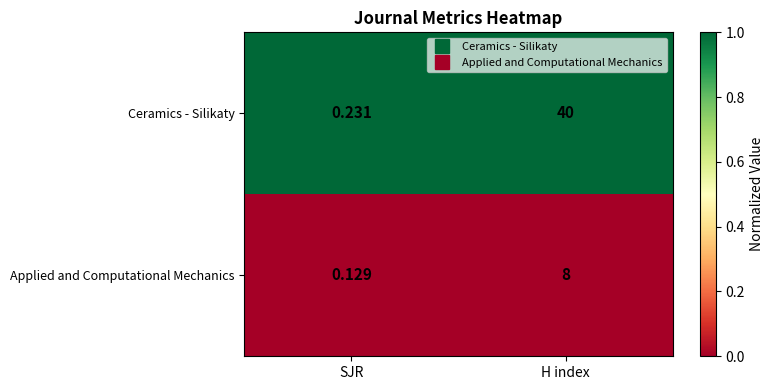

At which category is the sum across all series the highest?

H index